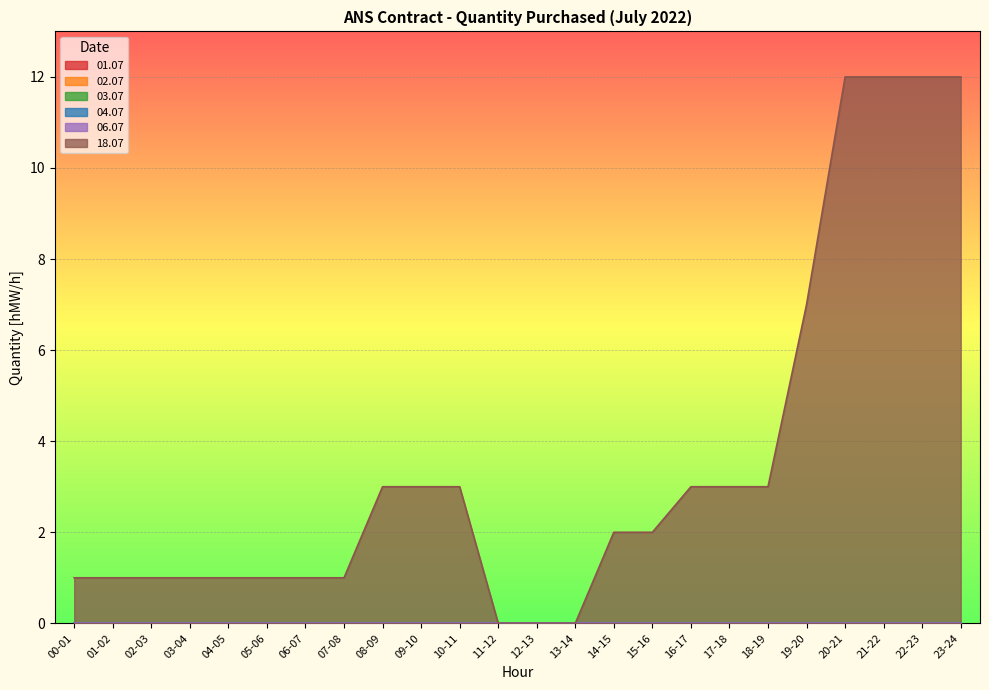

Rank the series at 03-04 from lowest to highest value.

01.07, 02.07, 03.07, 04.07, 06.07, 18.07